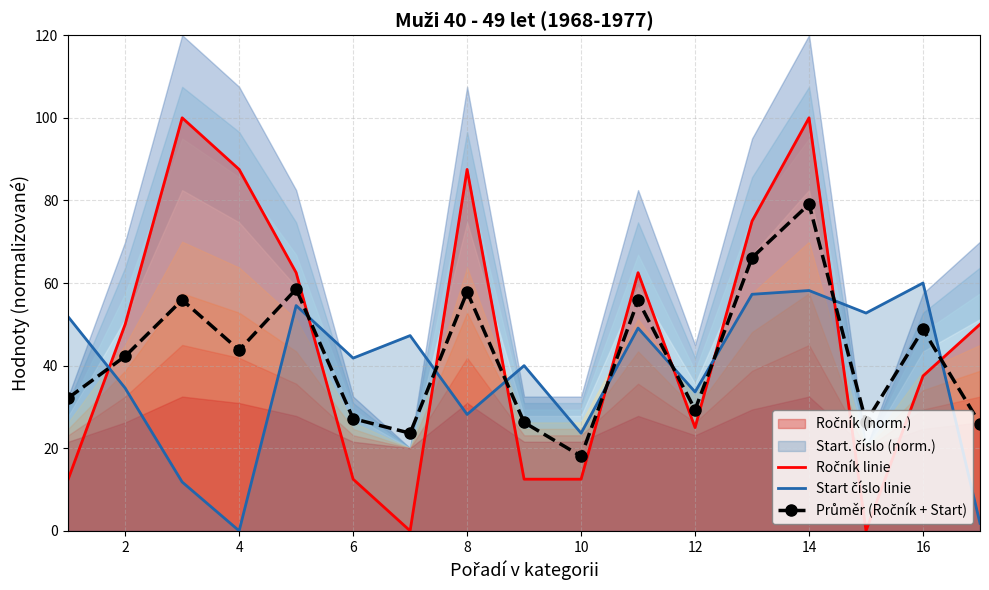

Reading left to right, what are all the values shown in this chart?

Ročník linie: 12.5	50.0	100.0	87.5	62.5	12.5	0.0	87.5	12.5	12.5	62.5	25.0	75.0	100.0	0.0	37.5	50.0
Start číslo linie: 51.8	34.5	11.8	0.0	54.5	41.8	47.3	28.2	40.0	23.6	49.1	33.6	57.3	58.2	52.7	60.0	1.8
Průměr (Ročník + Start): 32.2	42.3	55.9	43.8	58.5	27.2	23.6	57.8	26.2	18.1	55.8	29.3	66.1	79.1	26.4	48.8	25.9